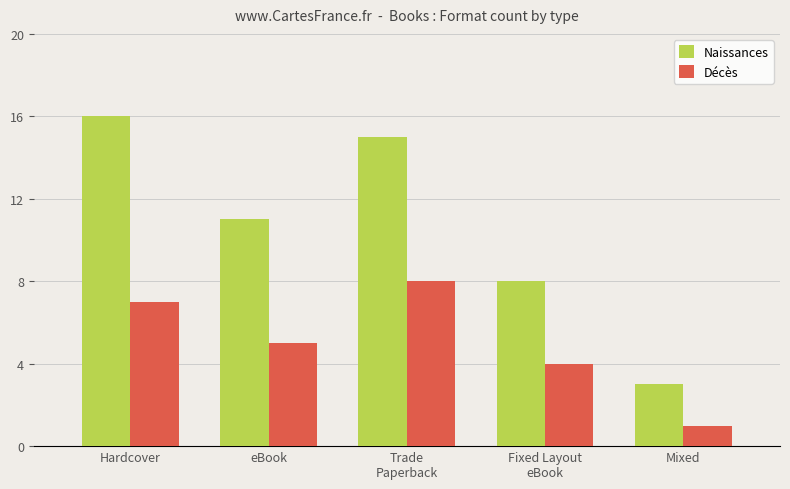

What value does the Décès series have at Trade
Paperback?

8